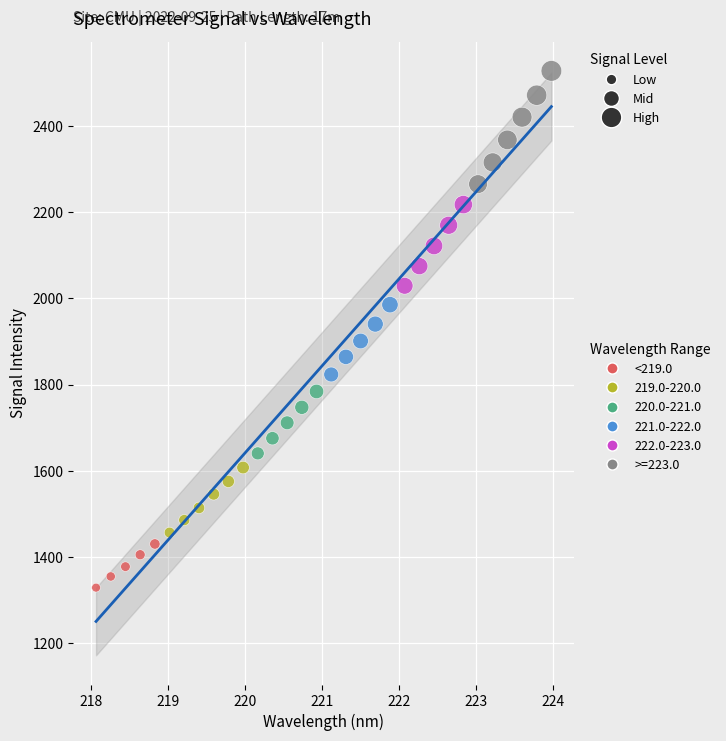

Which series has the widest spread of Y values?

>=223.0